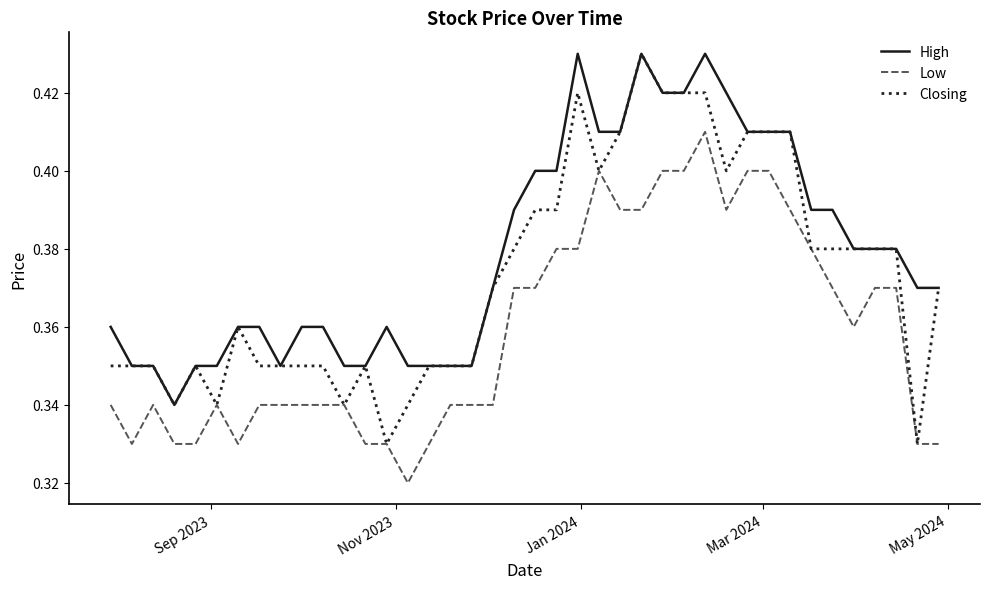

List the series in order of their overall mean, lowest first.

Low, Closing, High